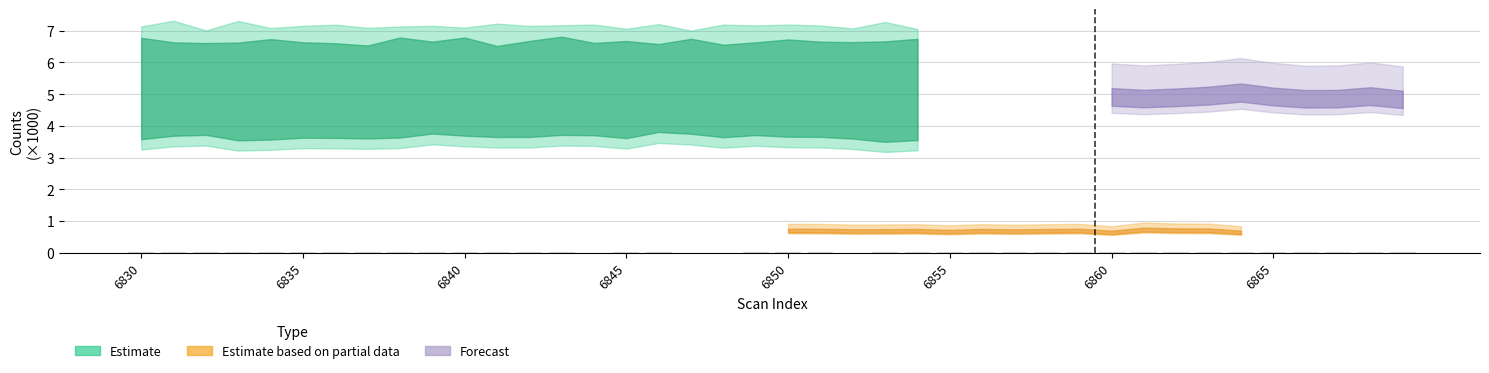

What is the sum of all values?

0.6